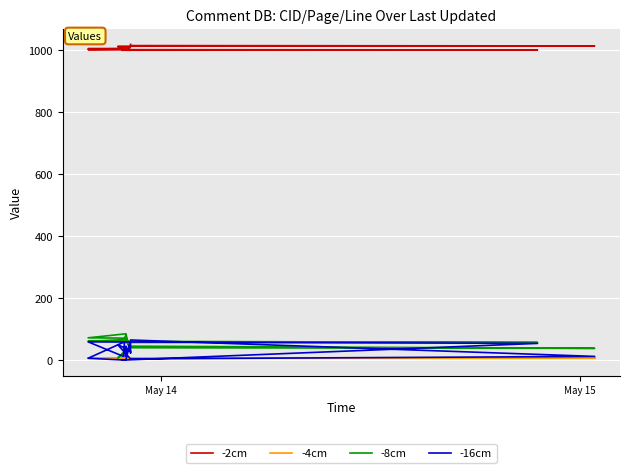

True or false: -2cm and -16cm intersect in this chart.

False